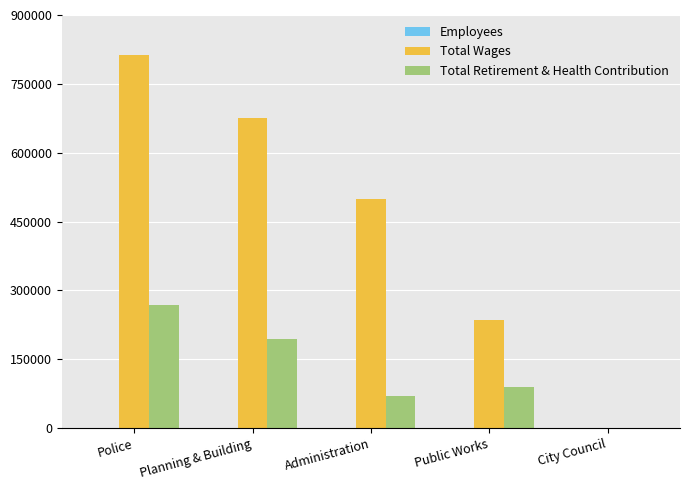

At which category is the sum across all series the highest?

Police